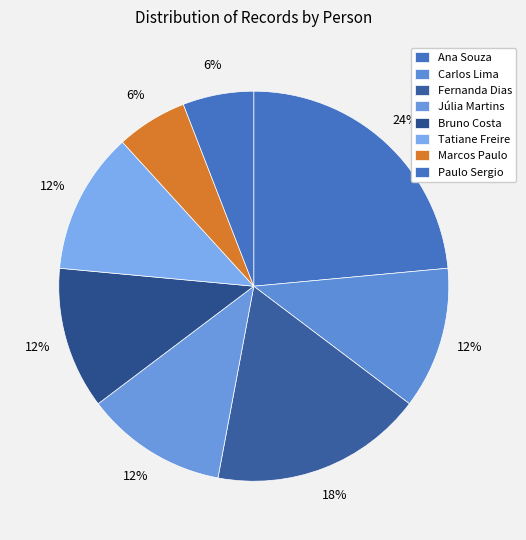

What is the change in value from Tatiane Freire to Marcos Paulo?

-1